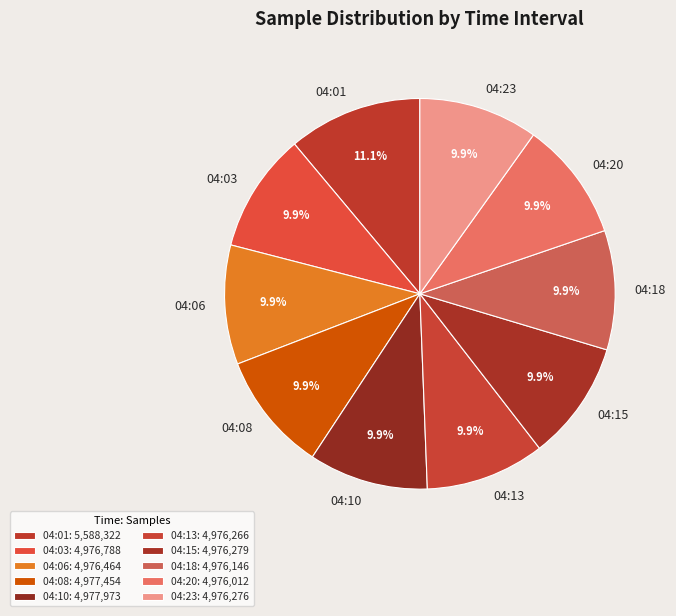

Approximately how many times larger is the value at 04:15 compared to 04:03?

1.0